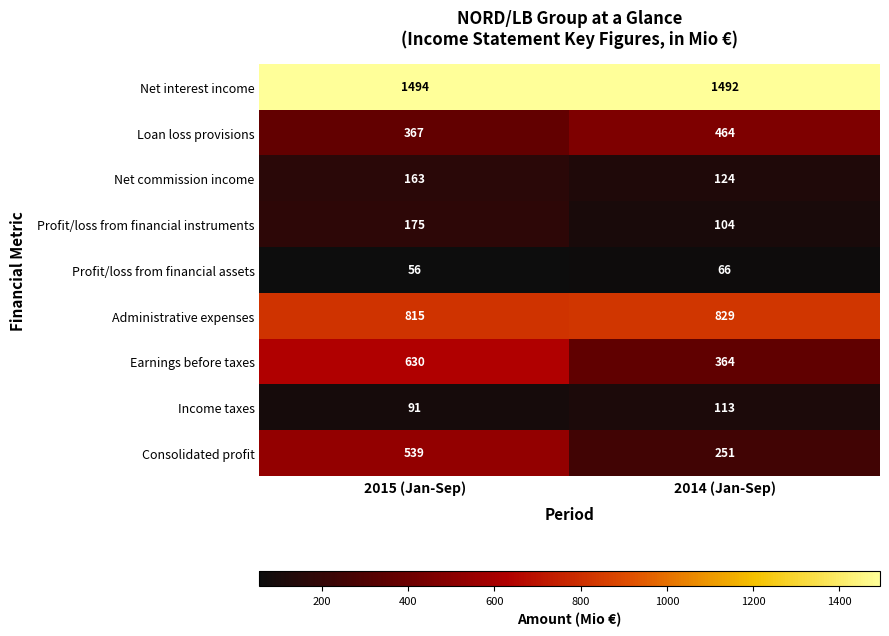

How many series are shown in this chart?

9